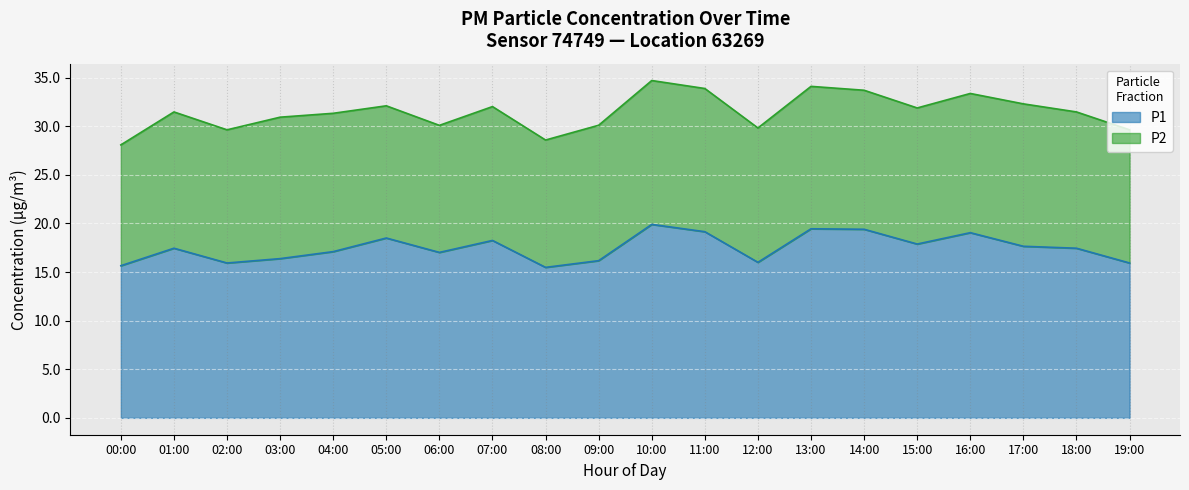

True or false: the data shows 6.4 at 03:00.

False